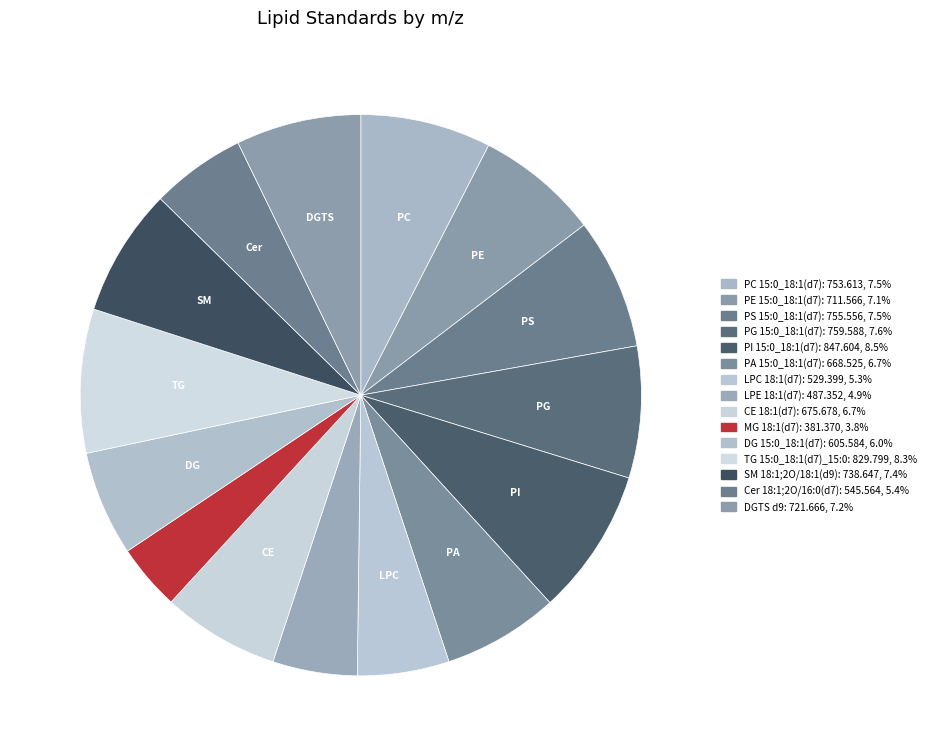

What is the change in value from PE 15:0_18:1(d7) to PI 15:0_18:1(d7)?

+136.0